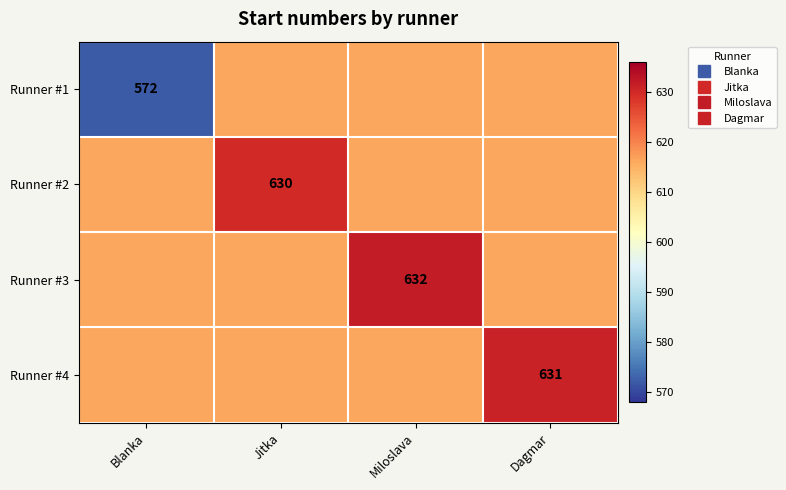

Is it true that Runner #4 equals 929.1 at Miloslava?

False